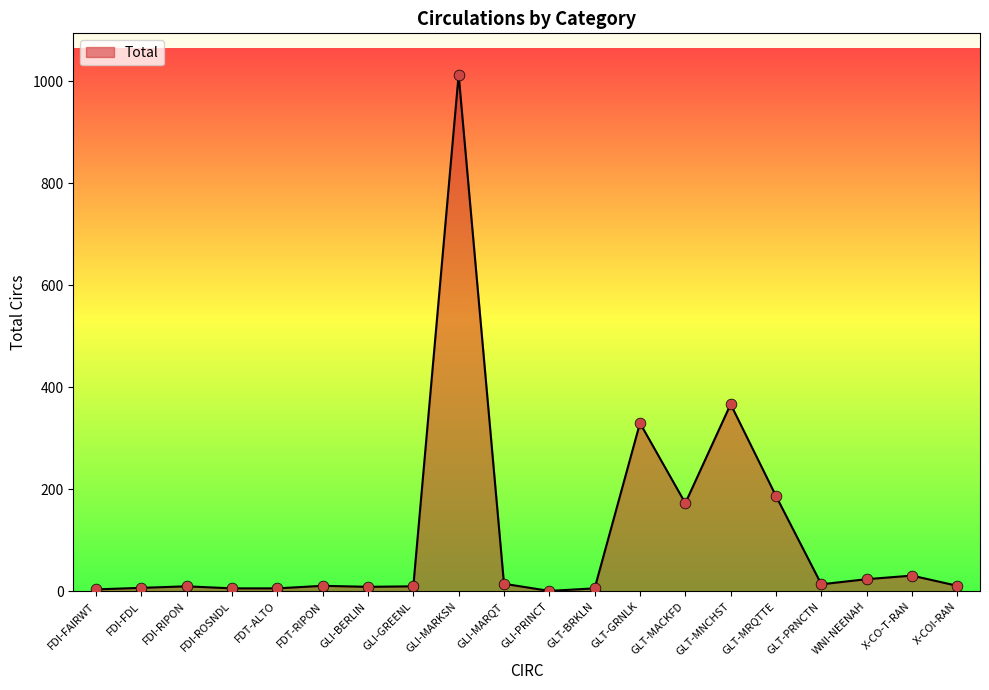

Approximately how many times larger is the value at GLI-GREENL compared to WNI-NEENAH?

0.4